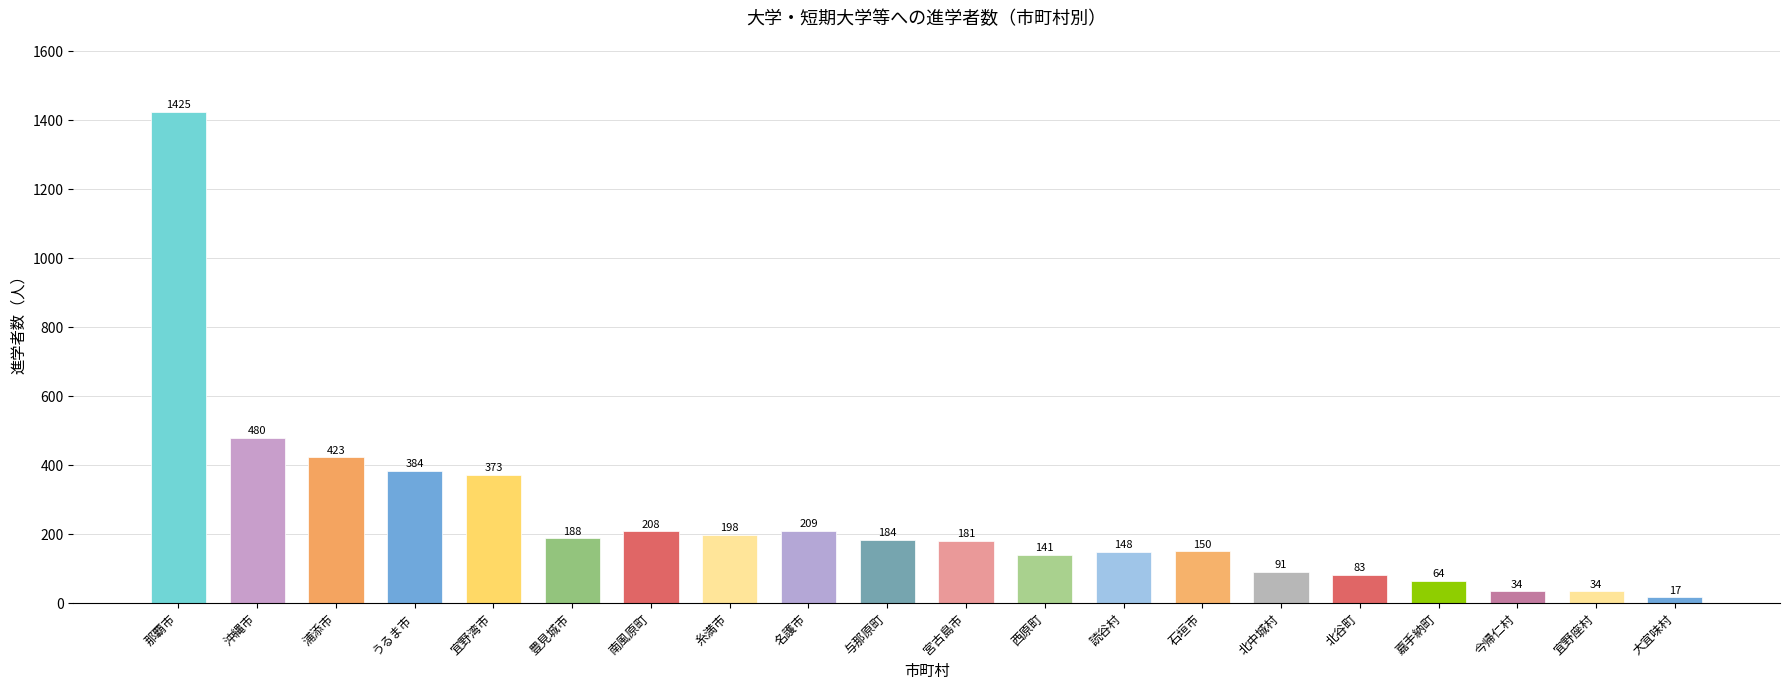

At which label does 短期大学本科_計 first exceed 21?

那覇市